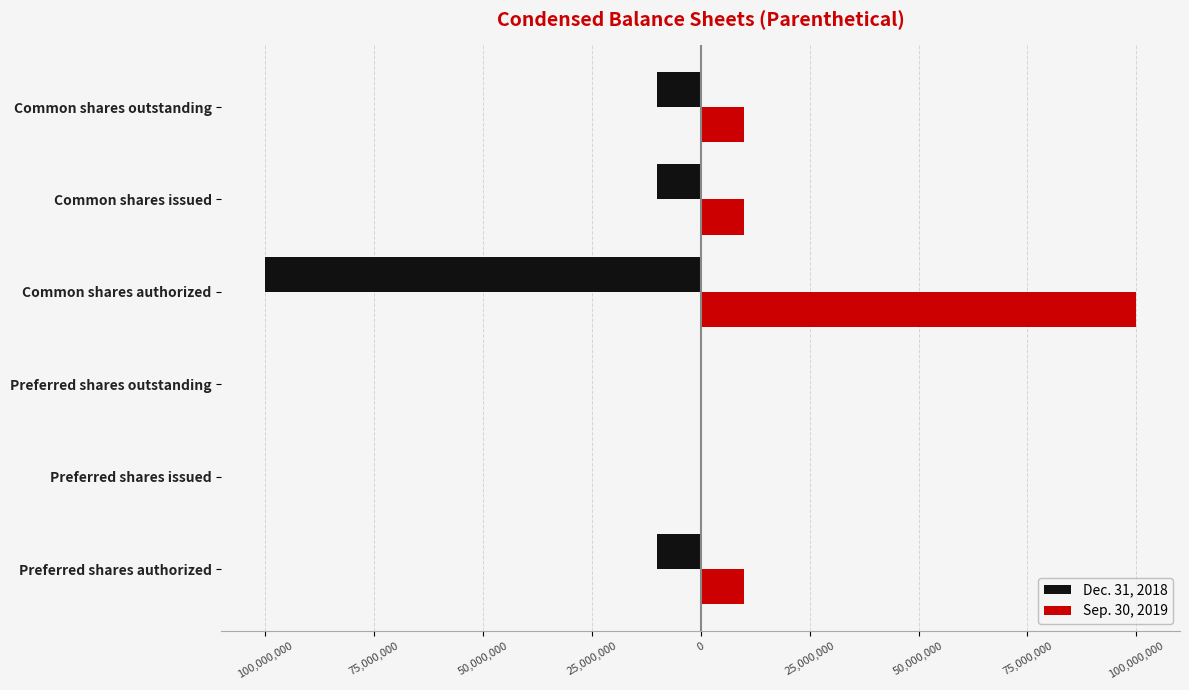

What is the average value of the Dec. 31, 2018 series?

-21682498